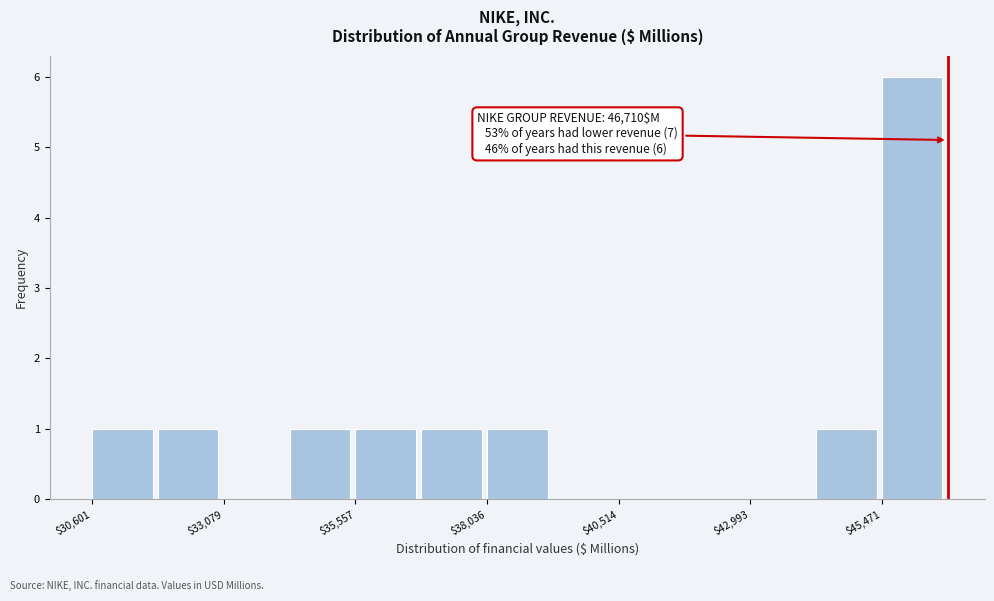

Around what value on the x-axis is the tallest bar? Give the approximate position of its centre, as read against the axis.

46000